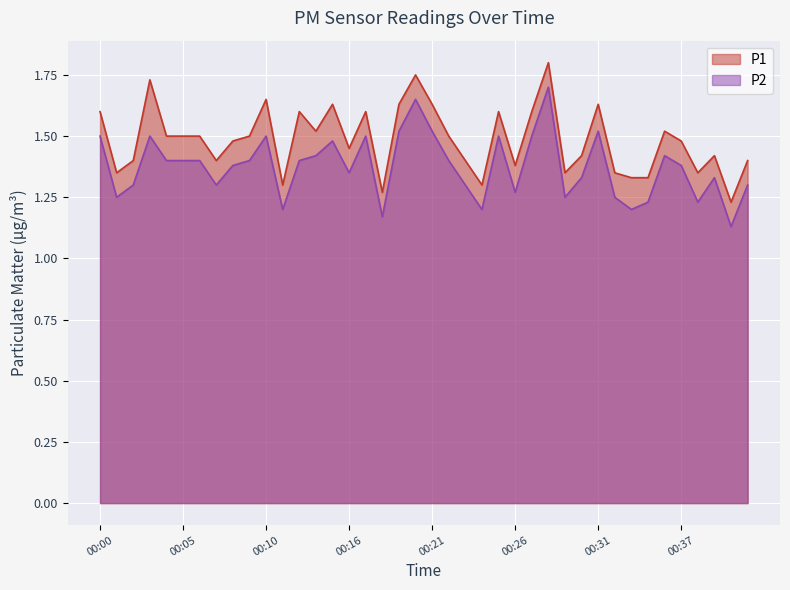

Does the chart display data point markers on the line(s)?

No